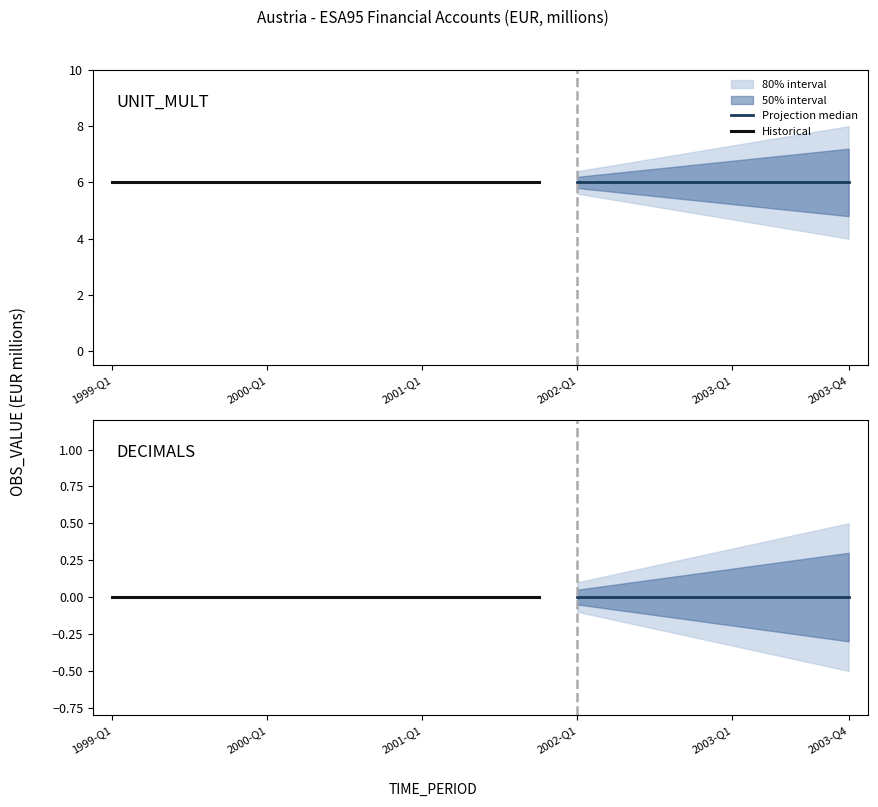

At which label does DECIMALS reach its minimum?

1999-Q1